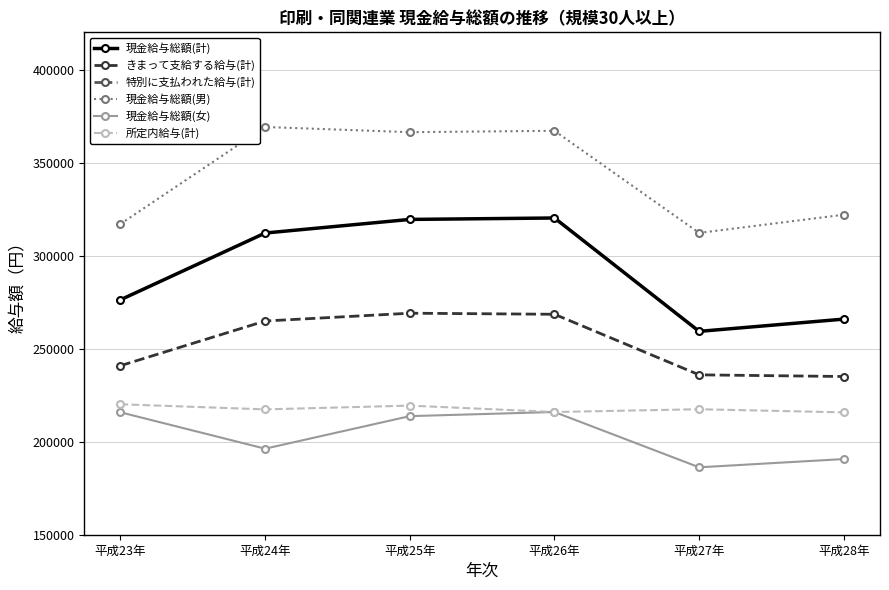

What value does the 所定内給与(計) series have at 平成25年, to the nearest 50?

219400